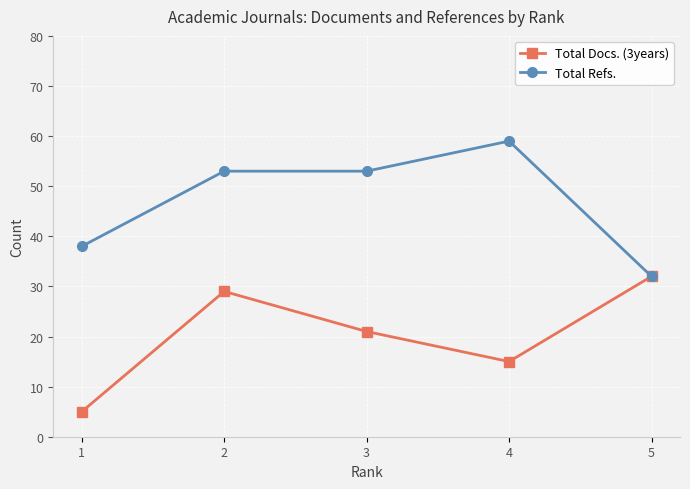

Reading left to right, extract all data points from this chart.

Total Docs. (3years): 1=5	2=29	3=21	4=15	5=32
Total Refs.: 1=38	2=53	3=53	4=59	5=32